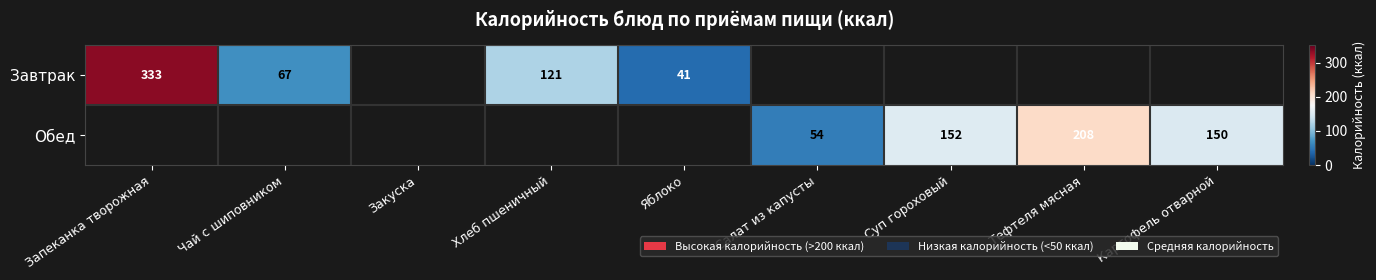

The value of Обед at Картофель отварной is 230. True or false?

False